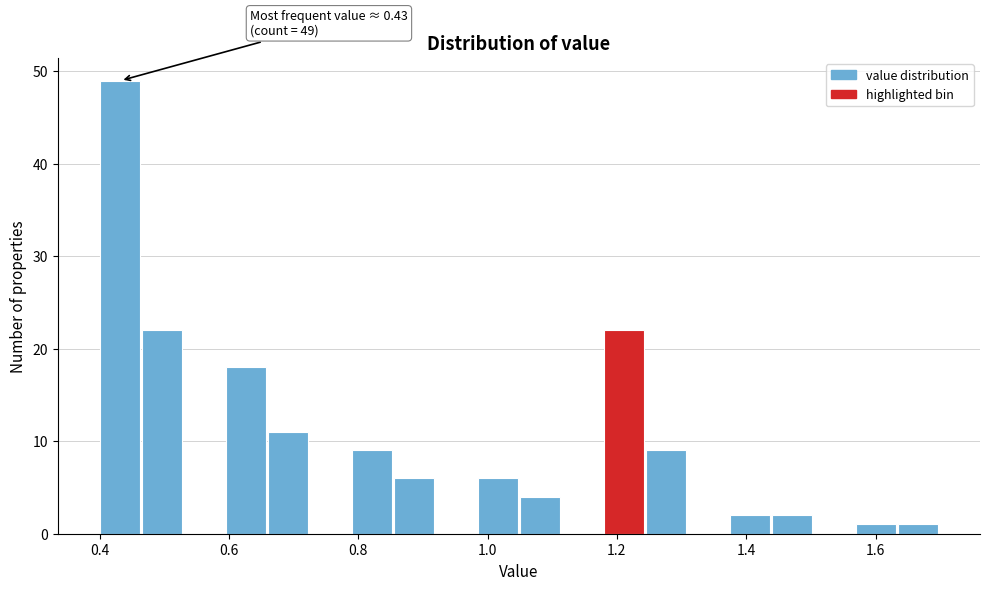

Around what value on the x-axis is the tallest bar? Give the approximate position of its centre, as read against the axis.

0.44